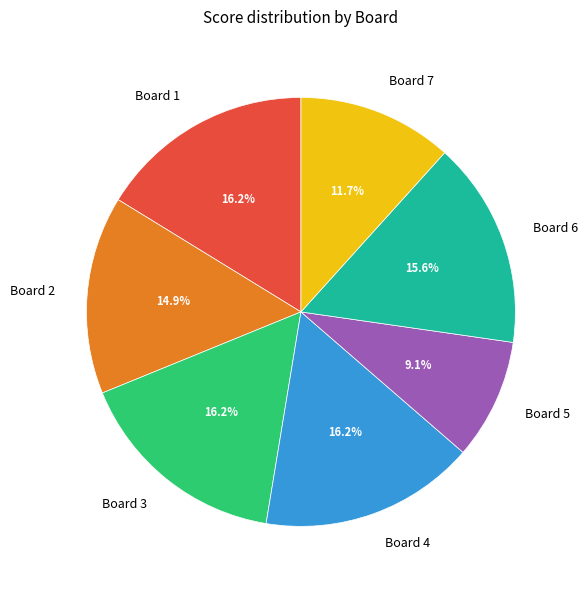

What is the smallest slice in the pie chart?

Board 5